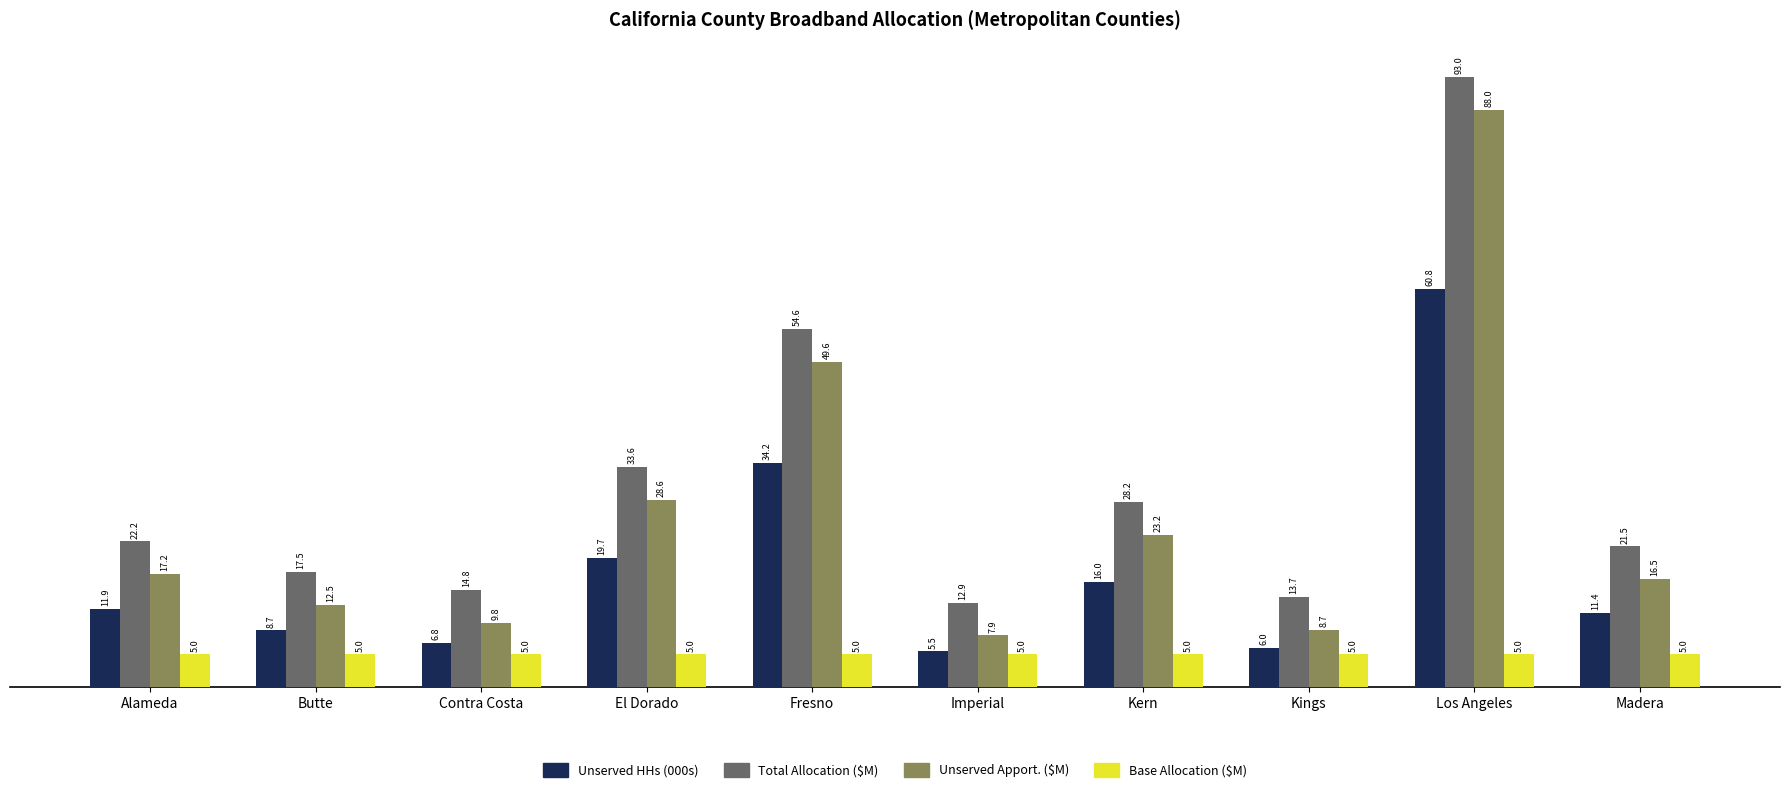

At which category is the sum across all series the highest?

Los Angeles